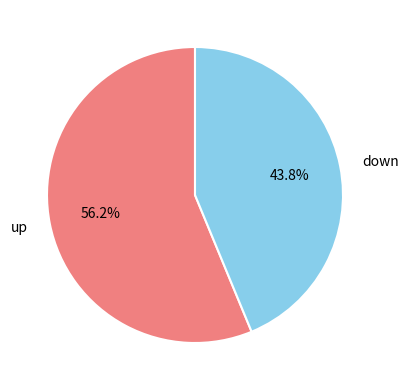

Does any single category account for the majority?

Yes